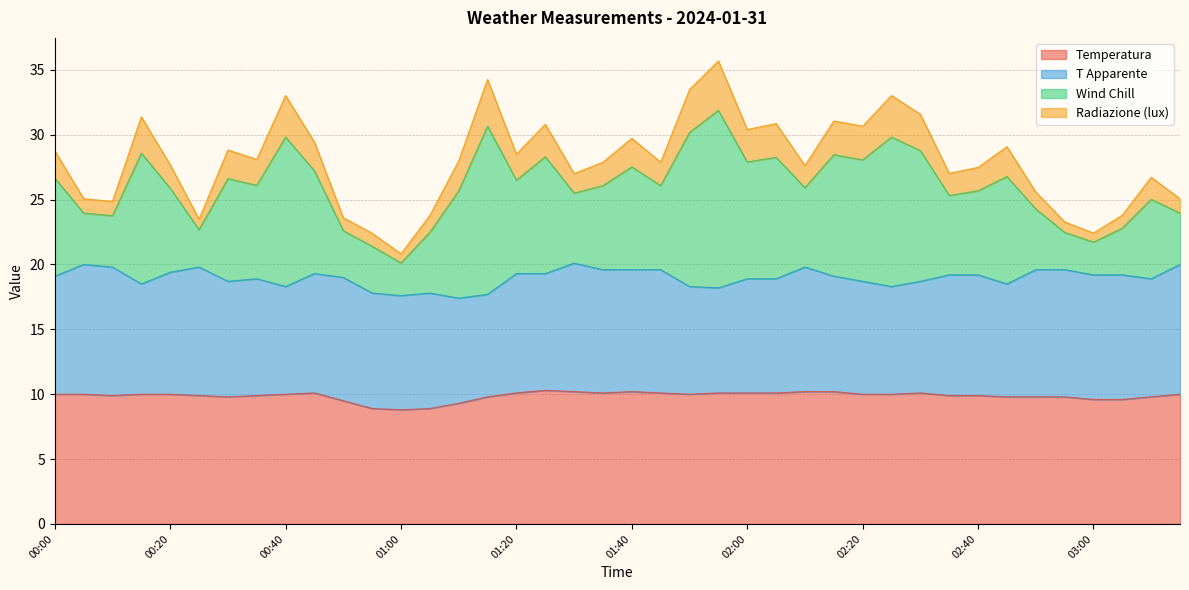

True or false: Temperatura has more than 1 interior local peaks.

True